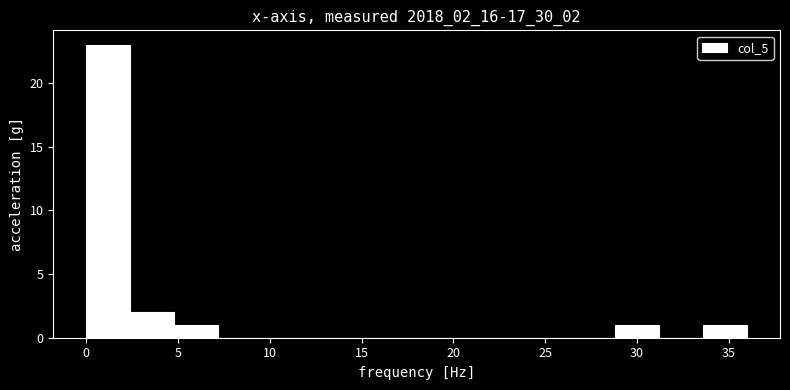

Reading left to right, transcribe this chart: for each bar, give the range it covers on the x-axis and its height. Neither the bar edges nor the heights are printed on the chart, so give them approximately, as read against the axes.

0.0 to 2.5: 23
2.5 to 5.0: 2
5.0 to 7.0: 1
7.0 to 9.5: 0
9.5 to 12.0: 0
12.0 to 14.5: 0
14.5 to 17.0: 0
17.0 to 19.0: 0
19.0 to 21.5: 0
21.5 to 24.0: 0
24.0 to 26.5: 0
26.5 to 29.0: 0
29.0 to 31.0: 1
31.0 to 33.5: 0
33.5 to 36.0: 1